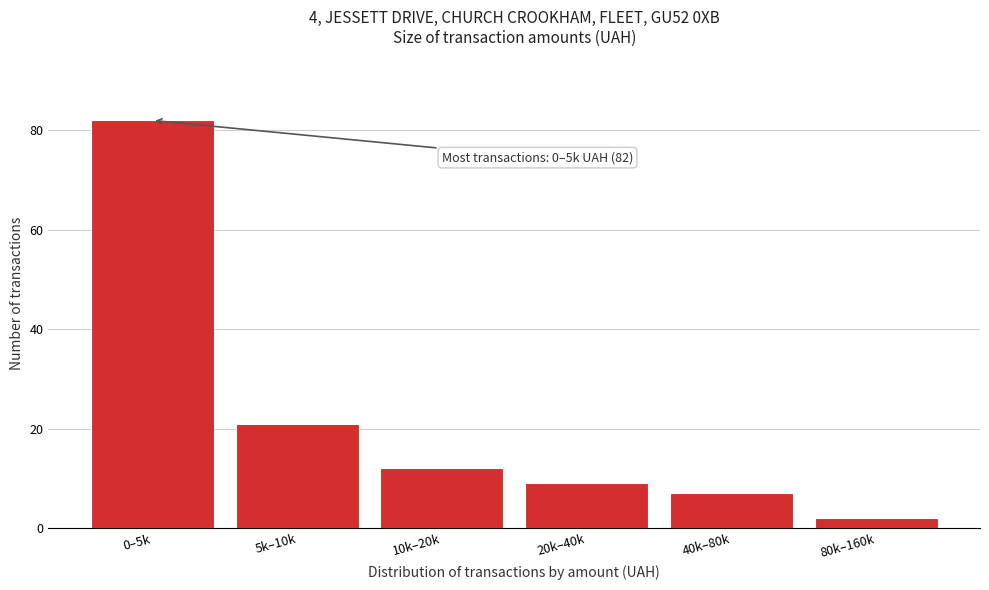

Reading right to left, list all the values displayed in this chart.

80k–160k=2	40k–80k=7	20k–40k=9	10k–20k=12	5k–10k=21	0–5k=82